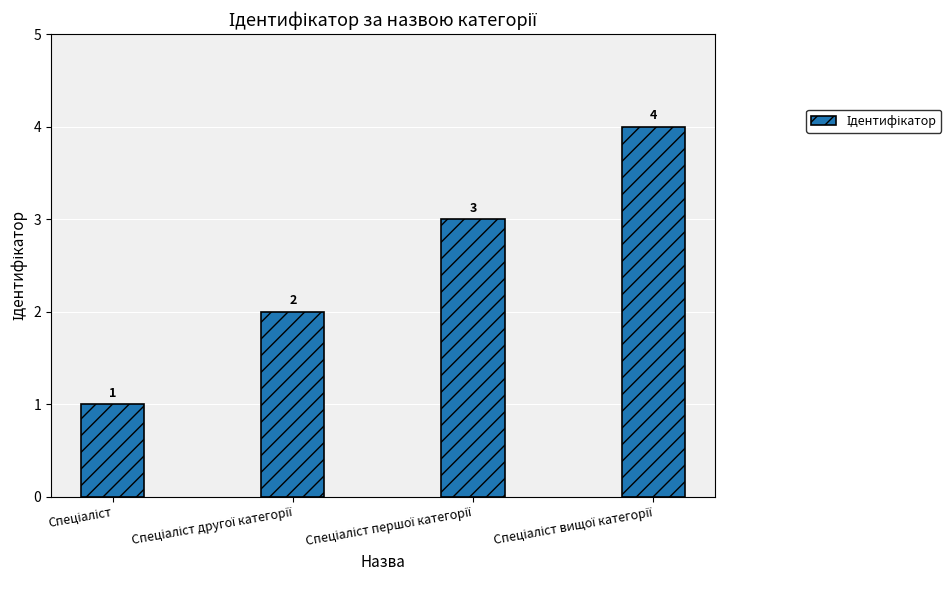

What is the value of the 1st bar from the left?

1